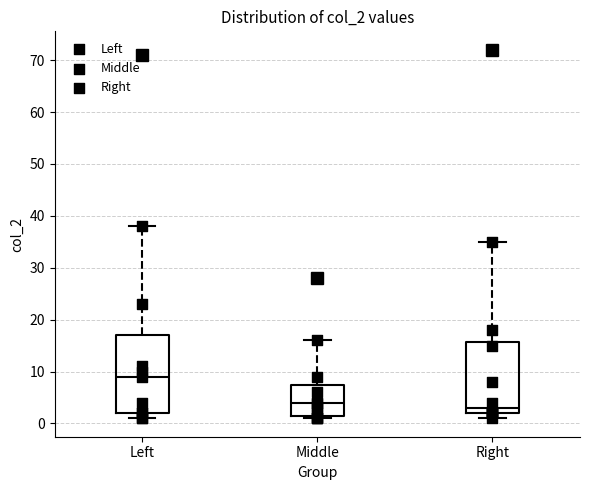

Reading left to right, transcribe this box plot: for each box, give where its median line is, the range the box spans, and where its two whiskers end, as read against the y-axis. The values are not printed on the chart, so give them approximately, as read against the axis.

Left: median 9, box 2 to 17, whiskers 1 to 38
Middle: median 4, box 2 to 8, whiskers 1 to 16
Right: median 3, box 2 to 16, whiskers 1 to 35